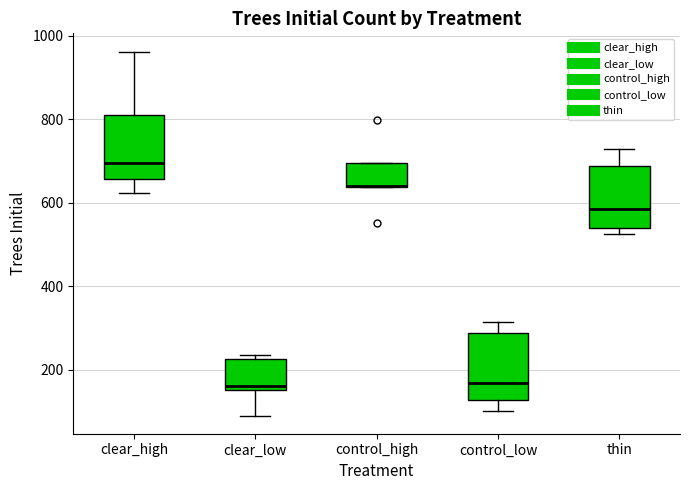

Reading left to right, read every box against the y-axis: the position of its median line, the range the box covers, and the ends of its whiskers. The values are not printed on the chart, so give them approximately, as read against the axis.

clear_high: median 700, box 660 to 820, whiskers 620 to 960
clear_low: median 160 (just above the box's lower edge), box 160 to 220, whiskers 100 to 240
control_high: median 640 (drawn on the box's lower edge), box 640 to 700, whiskers 640 to 700
control_low: median 160, box 120 to 280, whiskers 100 to 320
thin: median 580, box 540 to 680, whiskers 520 to 720